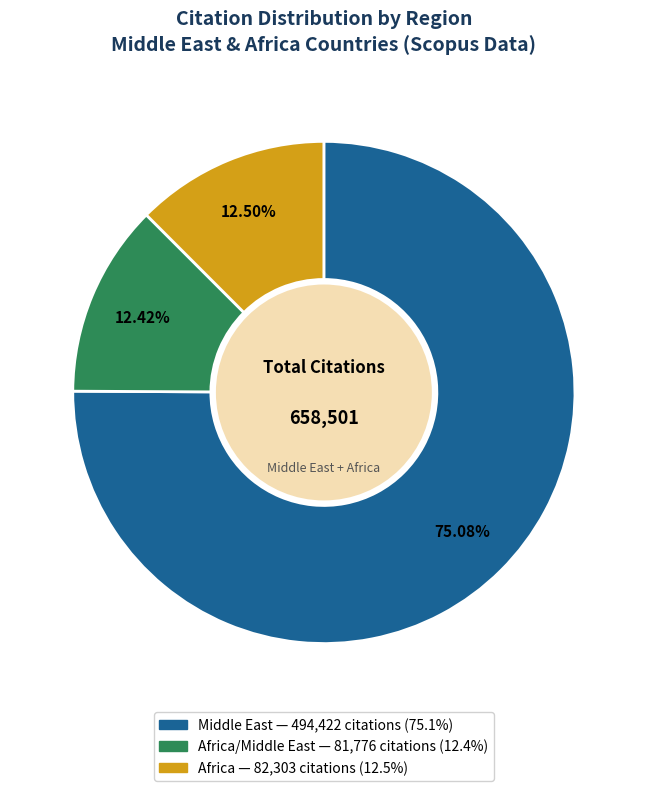

Is there a majority slice in this chart?

Yes